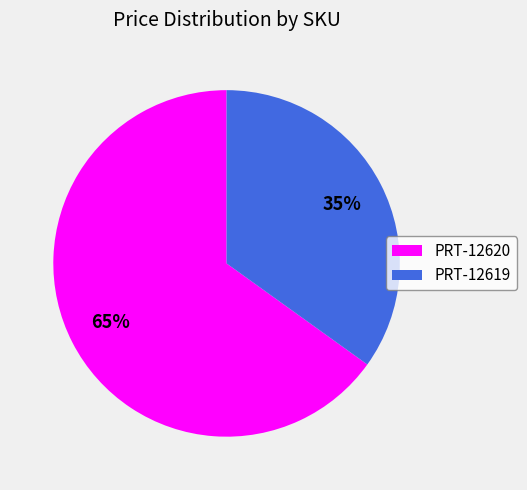

What is the majority slice?

PRT-12620